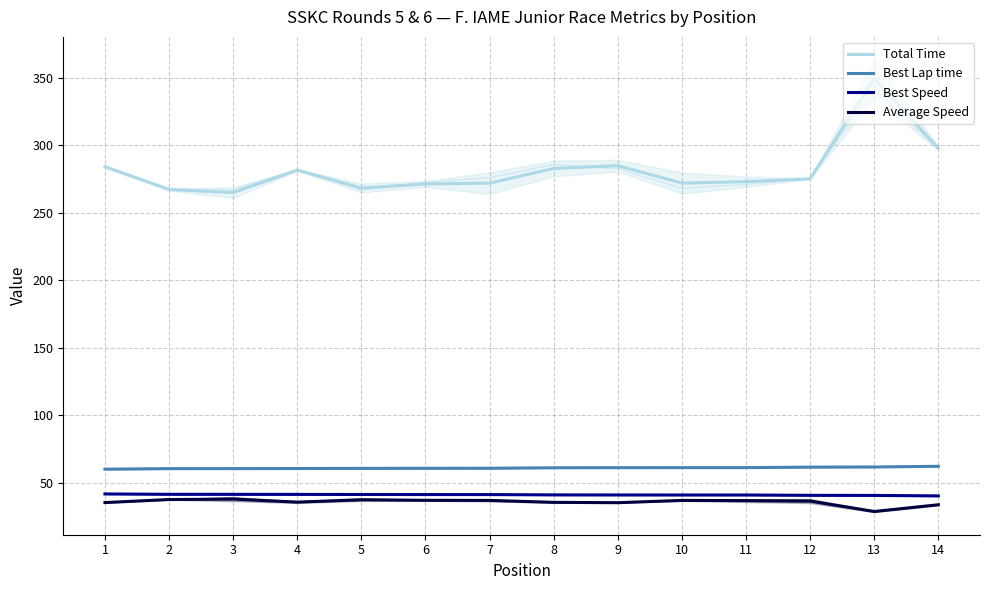

Which series has the largest total across all categories?

Total Time